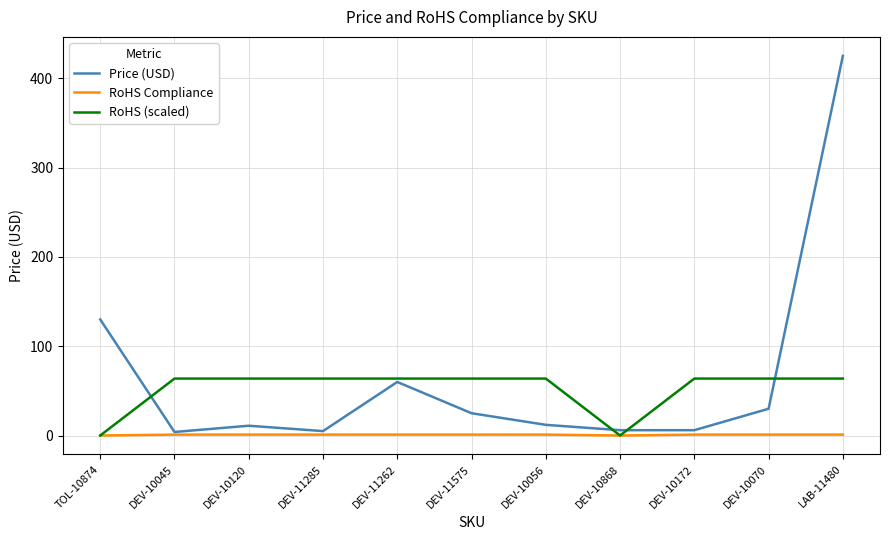

Does the chart have visible grid lines?

Yes